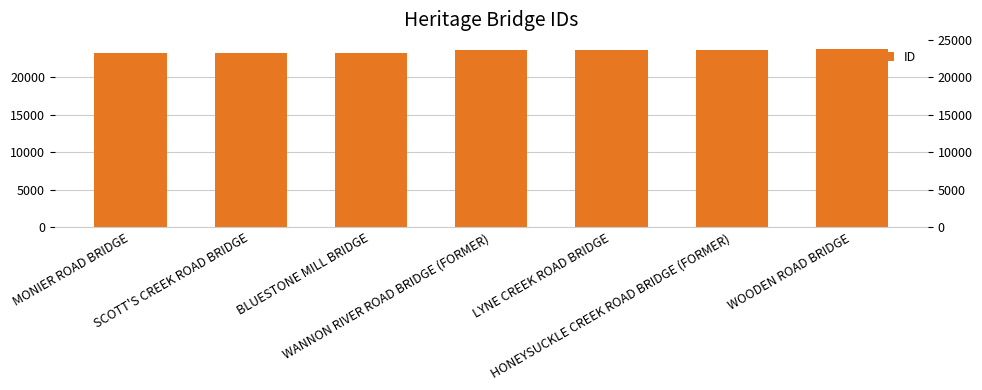

Does the chart contain stacked bars?

No